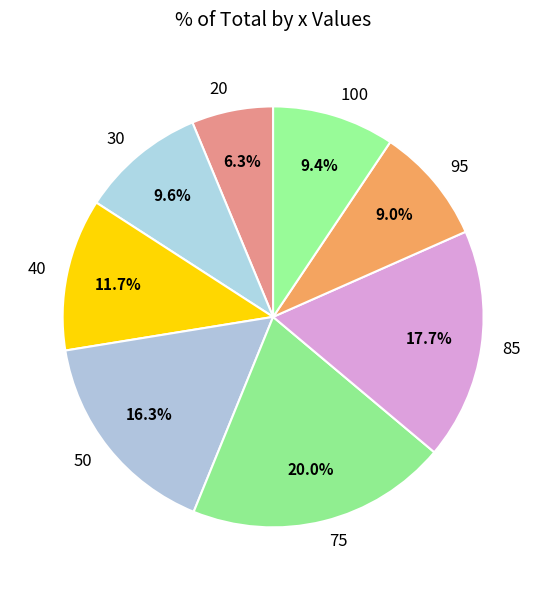

Is there a majority slice in this chart?

No